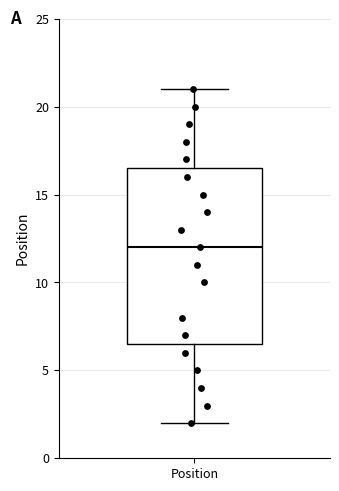

Where is the lower edge of the box for Position on the y-axis? The values are not printed on the chart, so give them approximately, as read against the axis.

6.5